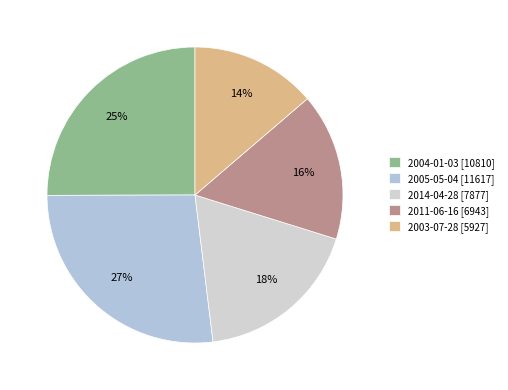

How many slices are in this pie chart?

5